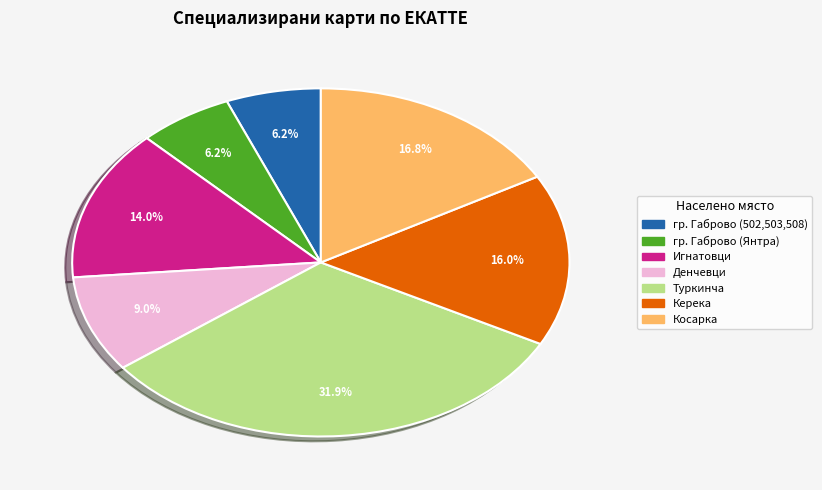

Is there a majority slice in this chart?

No